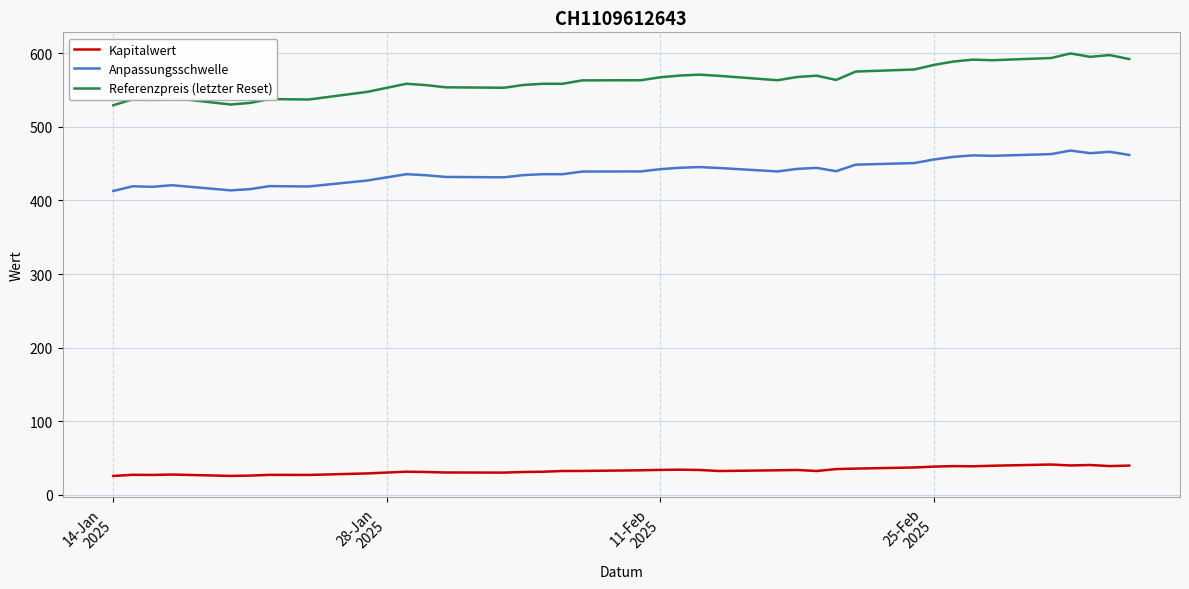

Which series has the widest spread of values?

Referenzpreis (letzter Reset)